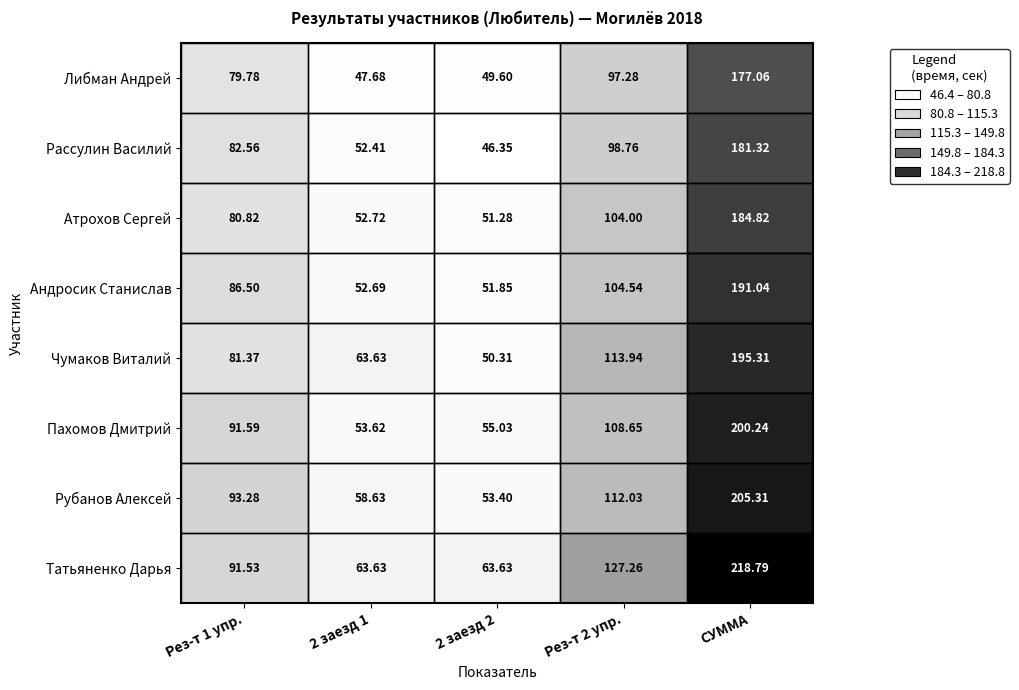

Which series changed the most between Рез-т 1 упр. and 2 заезд 1?

Пахомов Дмитрий